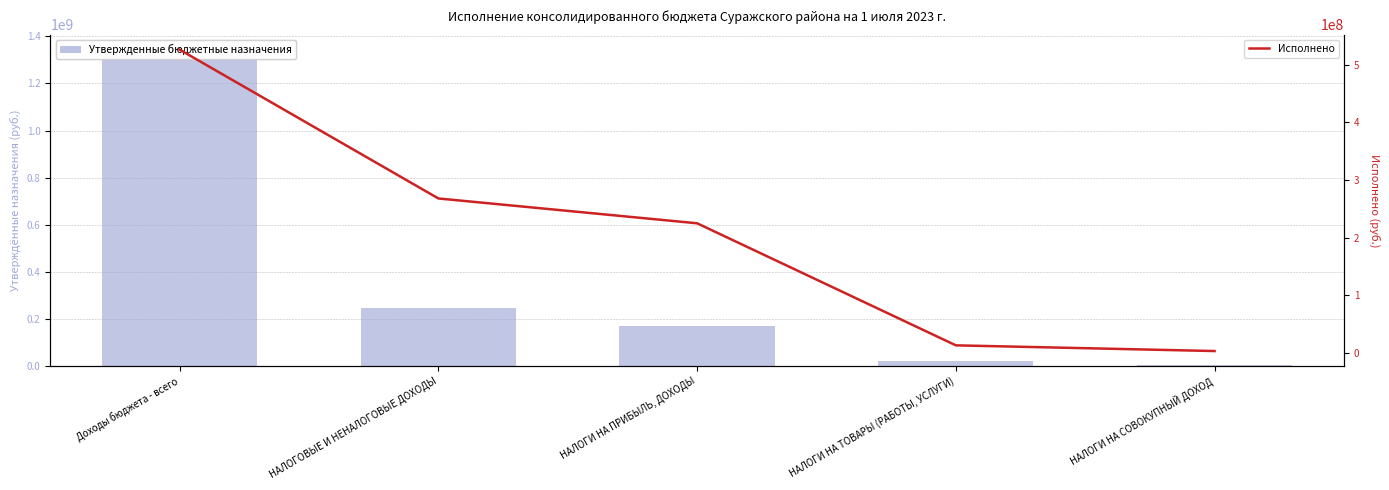

What is the label of the 1st bar from the right?

НАЛОГИ НА СОВОКУПНЫЙ ДОХОД